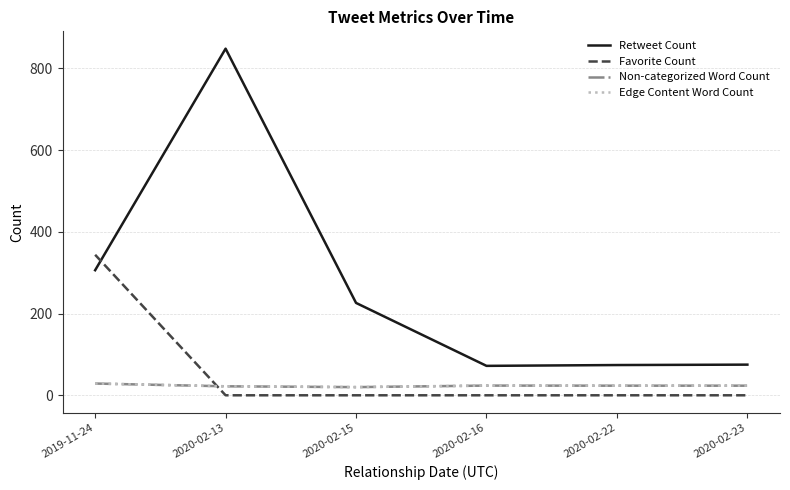

At which label does Edge Content Word Count reach its peak?

2019-11-24